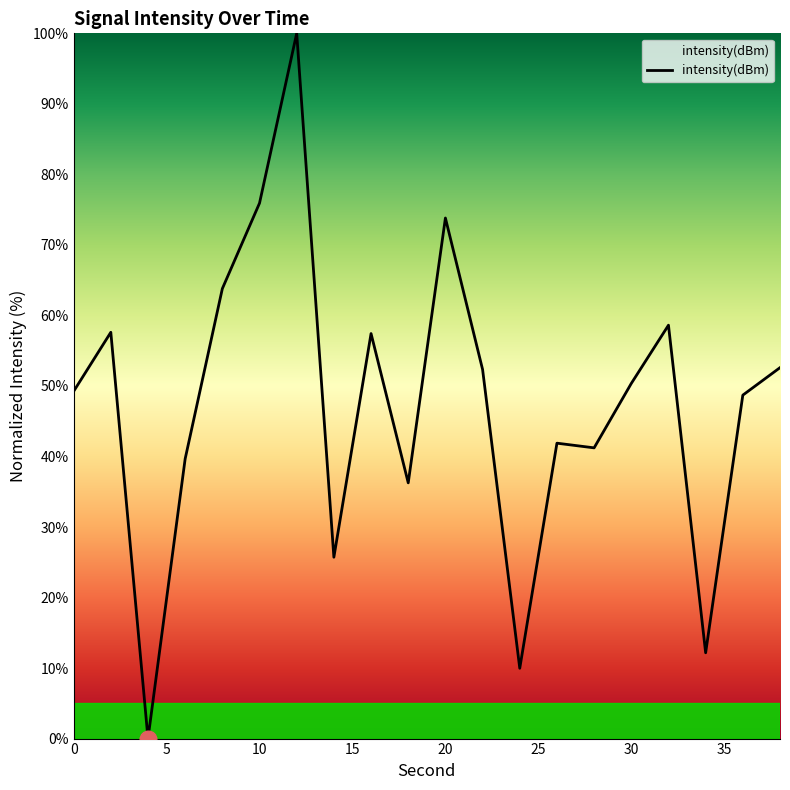

What is the maximum value shown in the chart?

100.0